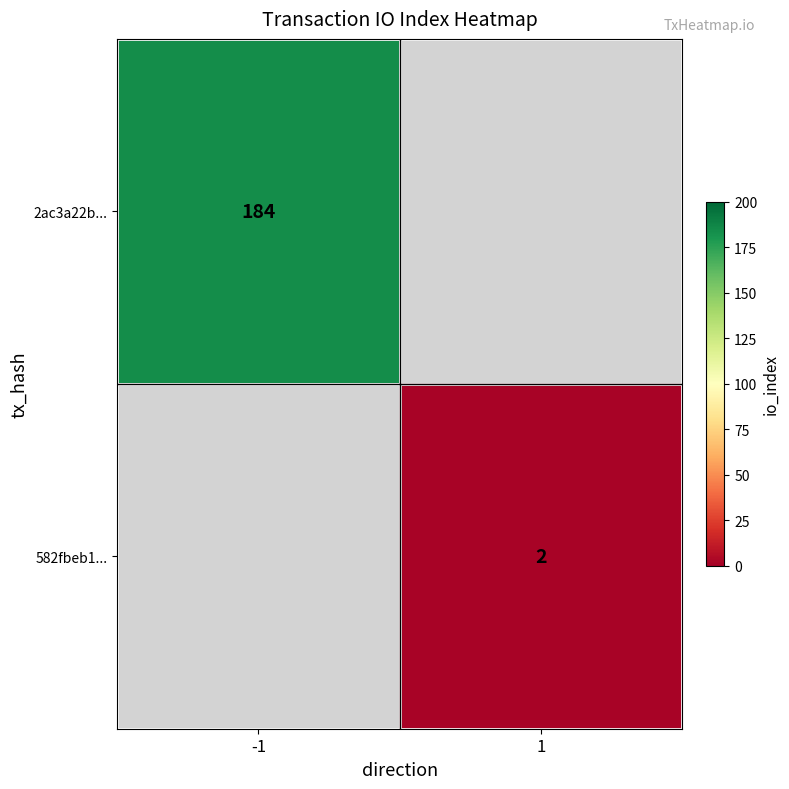

What is the greatest value displayed?

184.0